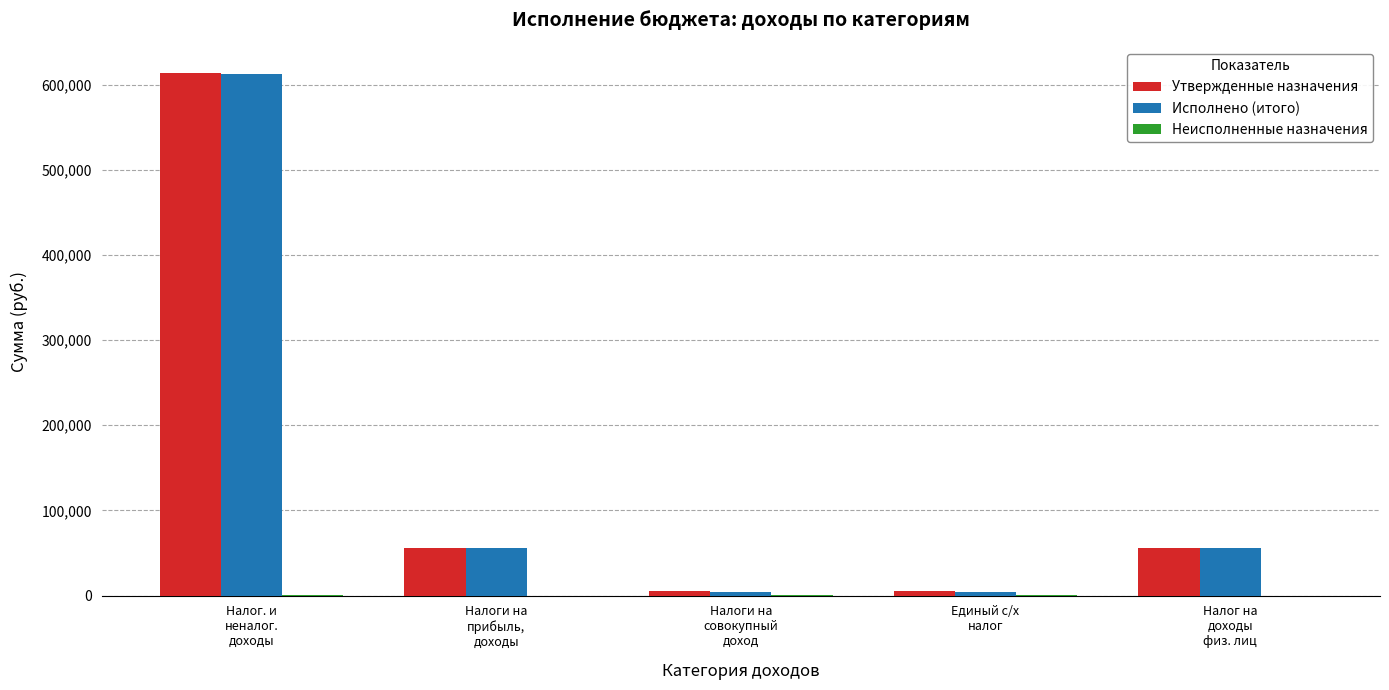

Does the chart contain stacked bars?

No